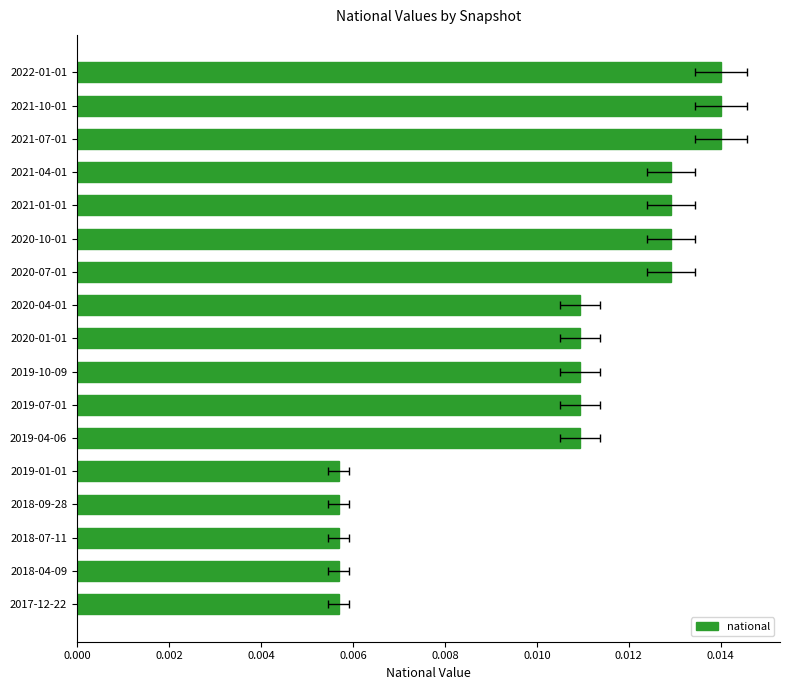

How many bars are there in total?

17